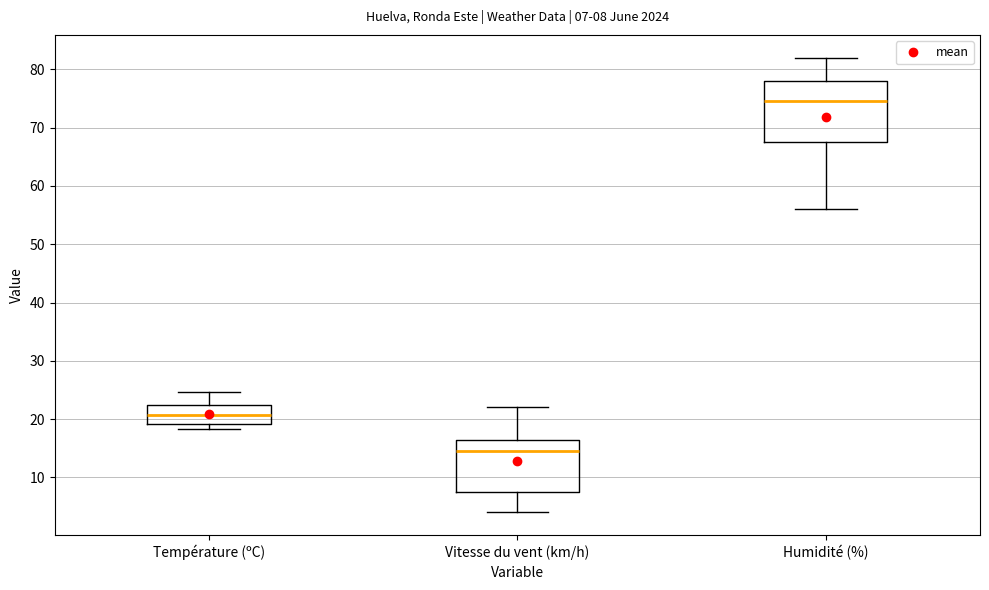

Which box has the lowest median line?

Vitesse du vent (km/h)